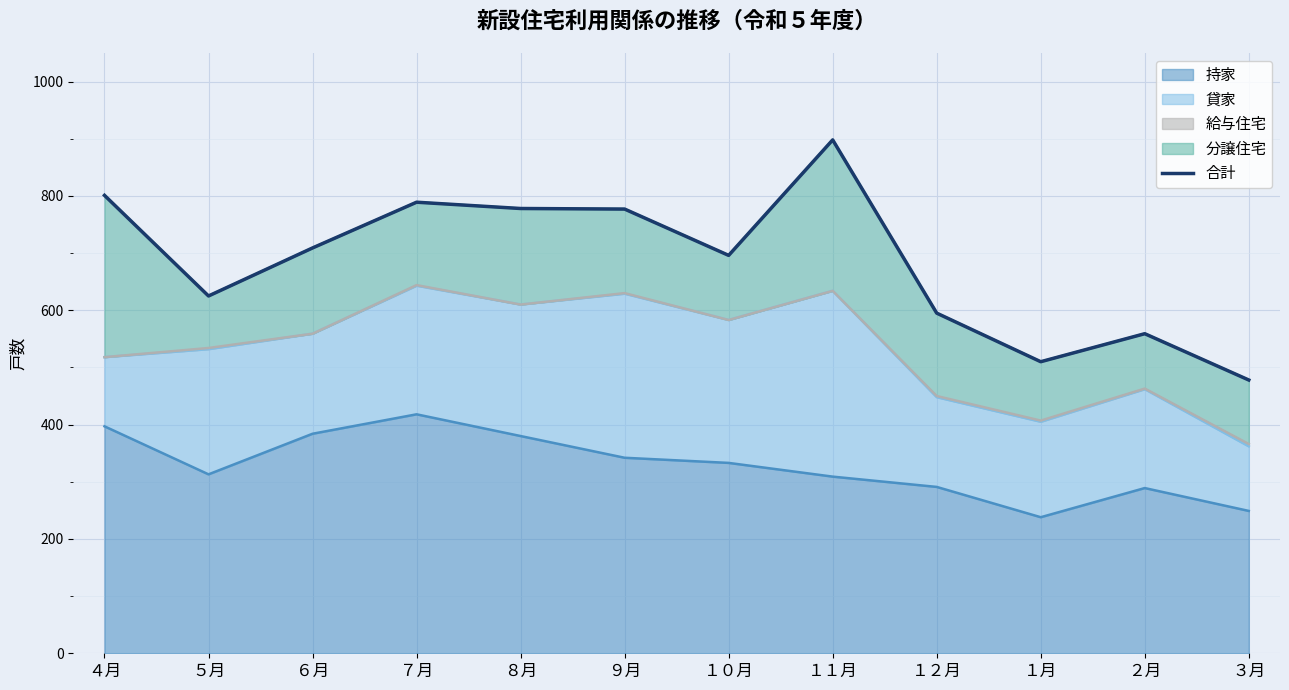

What is the label of the 7th point from the right?

９月